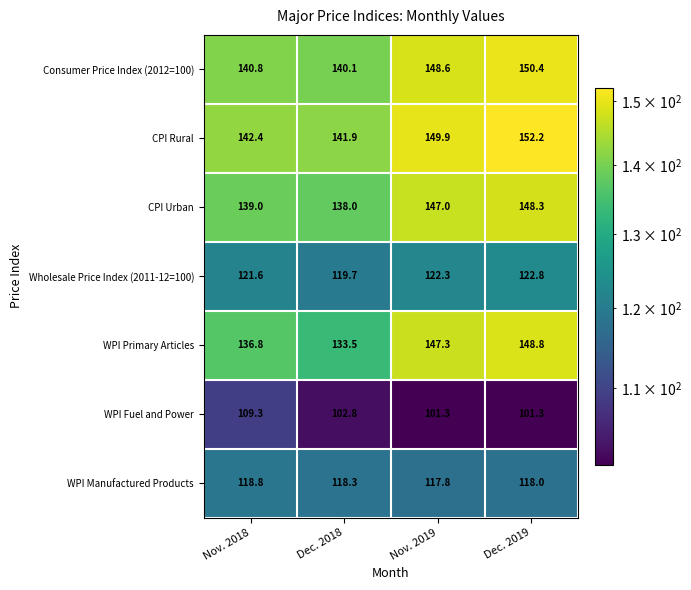

Reading left to right, transcribe all the data shown in this chart.

Consumer Price Index (2012=100): Nov. 2018=140.8	Dec. 2018=140.1	Nov. 2019=148.6	Dec. 2019=150.4
CPI Rural: Nov. 2018=142.4	Dec. 2018=141.9	Nov. 2019=149.9	Dec. 2019=152.2
CPI Urban: Nov. 2018=139.0	Dec. 2018=138.0	Nov. 2019=147.0	Dec. 2019=148.3
Wholesale Price Index (2011-12=100): Nov. 2018=121.6	Dec. 2018=119.7	Nov. 2019=122.3	Dec. 2019=122.8
WPI Primary Articles: Nov. 2018=136.8	Dec. 2018=133.5	Nov. 2019=147.3	Dec. 2019=148.8
WPI Fuel and Power: Nov. 2018=109.3	Dec. 2018=102.8	Nov. 2019=101.3	Dec. 2019=101.3
WPI Manufactured Products: Nov. 2018=118.8	Dec. 2018=118.3	Nov. 2019=117.8	Dec. 2019=118.0